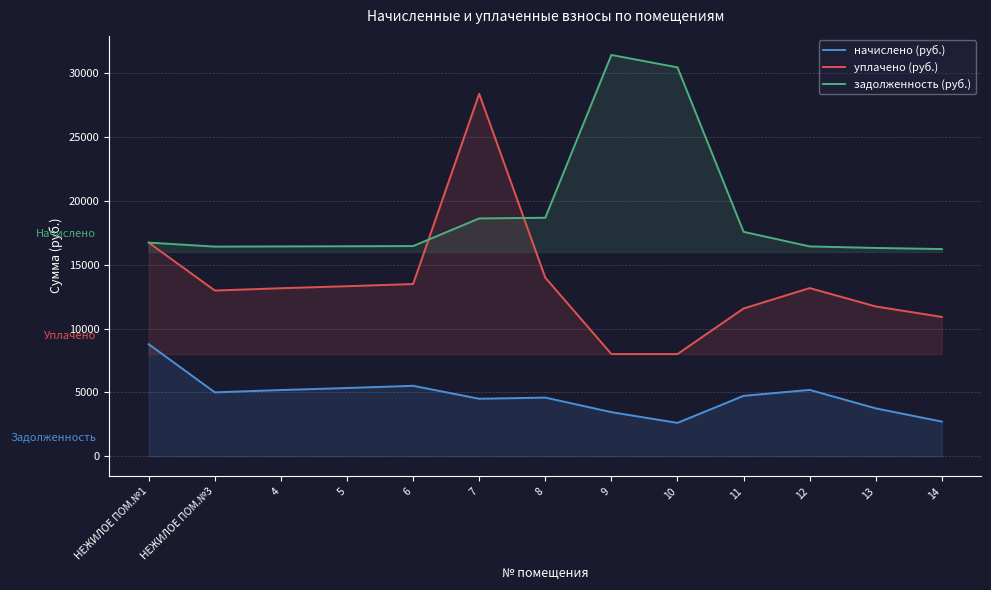

How many data points in начислено (руб.) are above 4726?

7